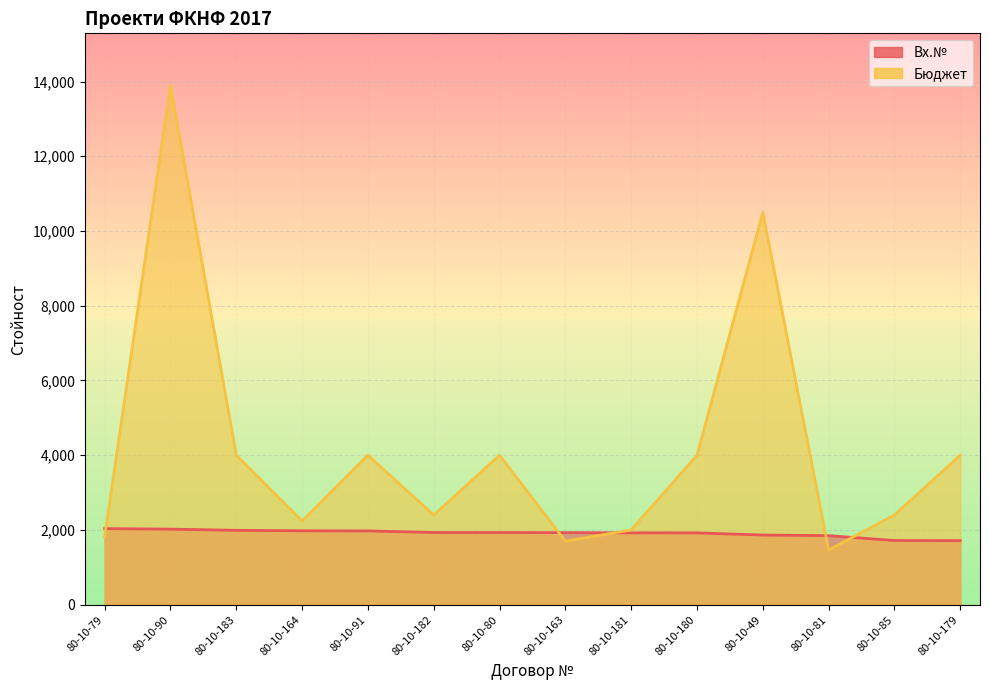

At which label does Бюджет first exceed 4000?

80-10-90